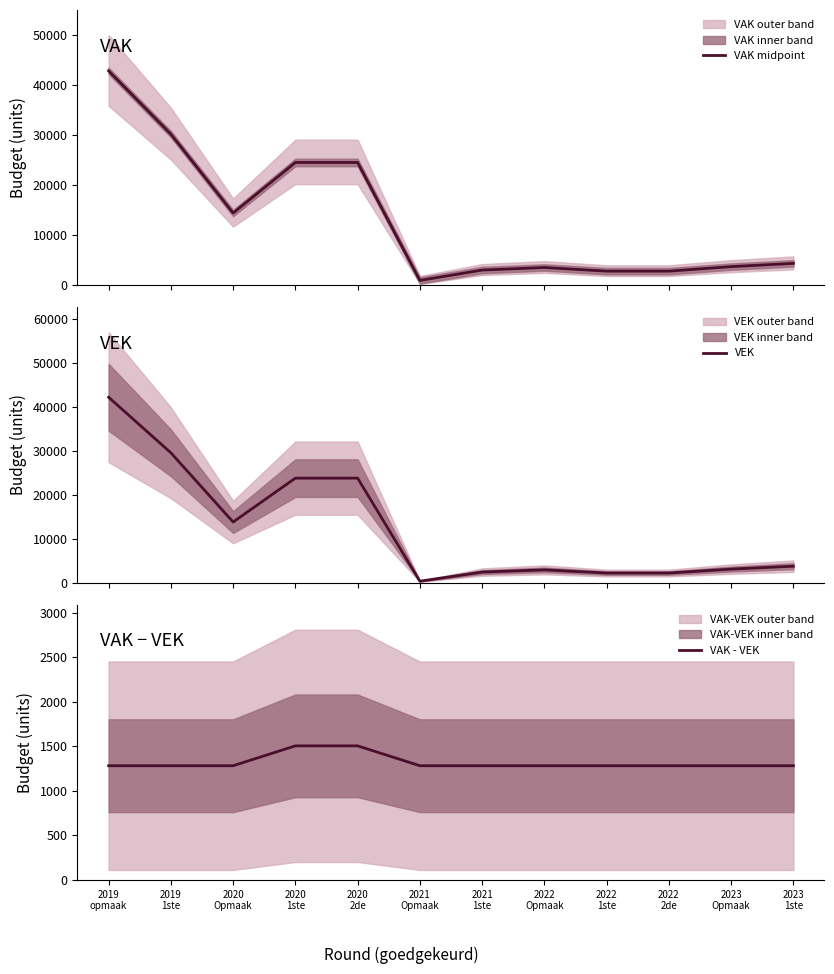

True or false: VAK midpoint and VEK cross at least once.

False